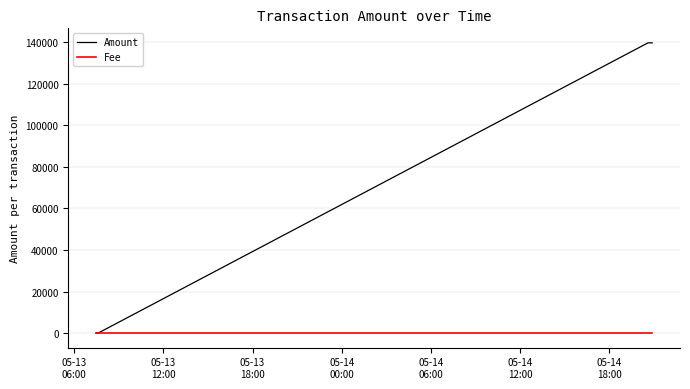

Which series has the widest spread of values?

Amount